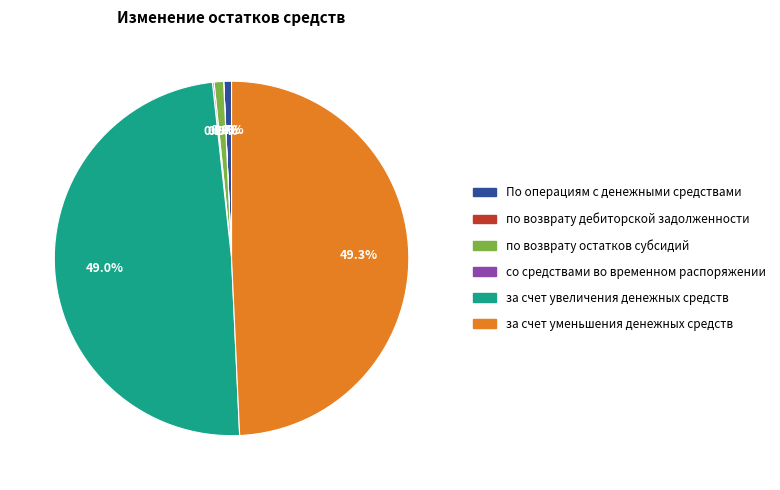

To the nearest percent, what percentage of the pie is за счет увеличения денежных средств?

49%